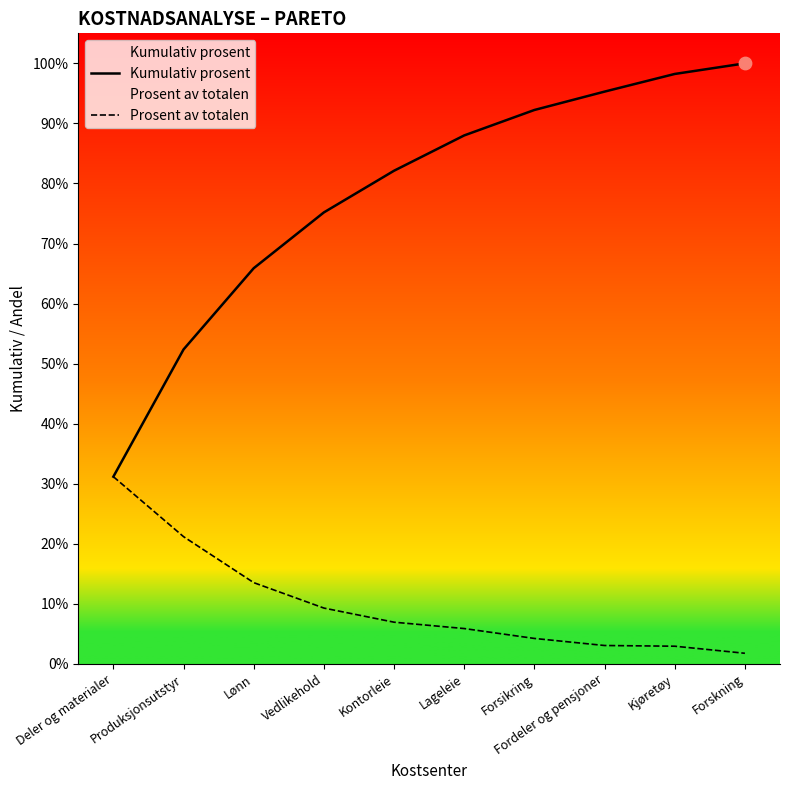

Which series reaches the maximum Y coordinate?

Kumulativ prosent